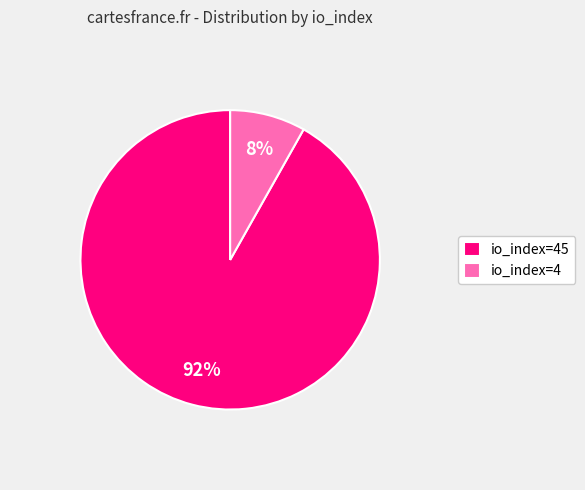

Count the number of slices in the pie.

2